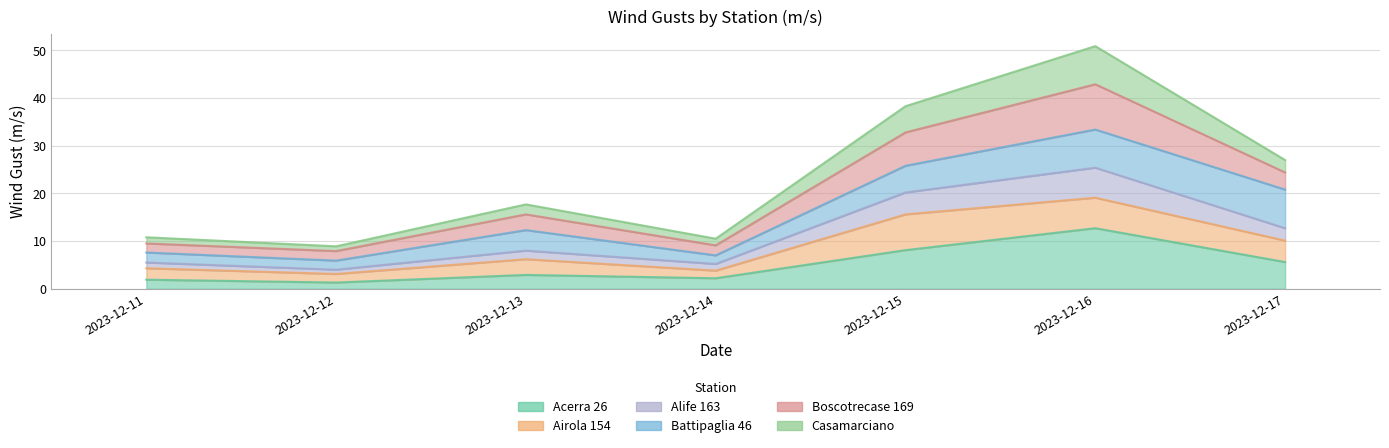

True or false: Alife 163 and Boscotrecase 169 intersect in this chart.

False